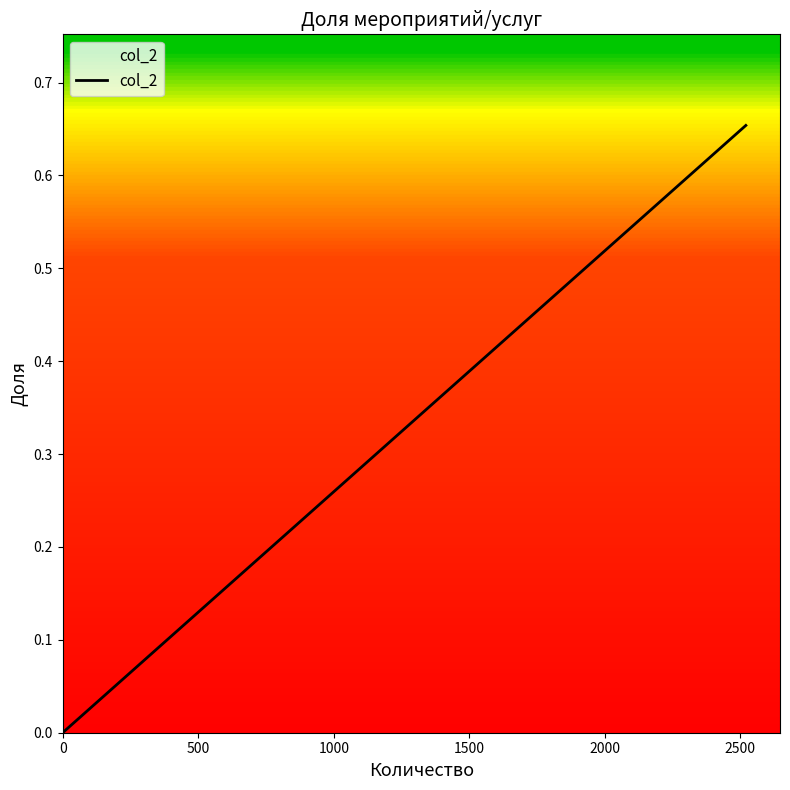

Reading left to right, transcribe all the data shown in this chart.

0.0	0.0	0.0	0.0	0.0	0.0	0.0	0.1	0.1	0.1	0.1	0.7